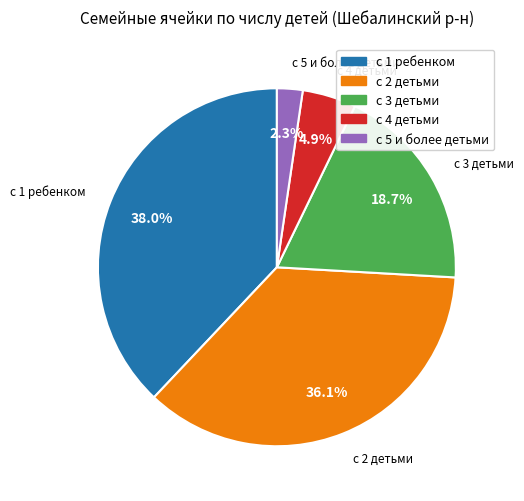

What is the smallest slice in the pie chart?

с 5 и более детьми